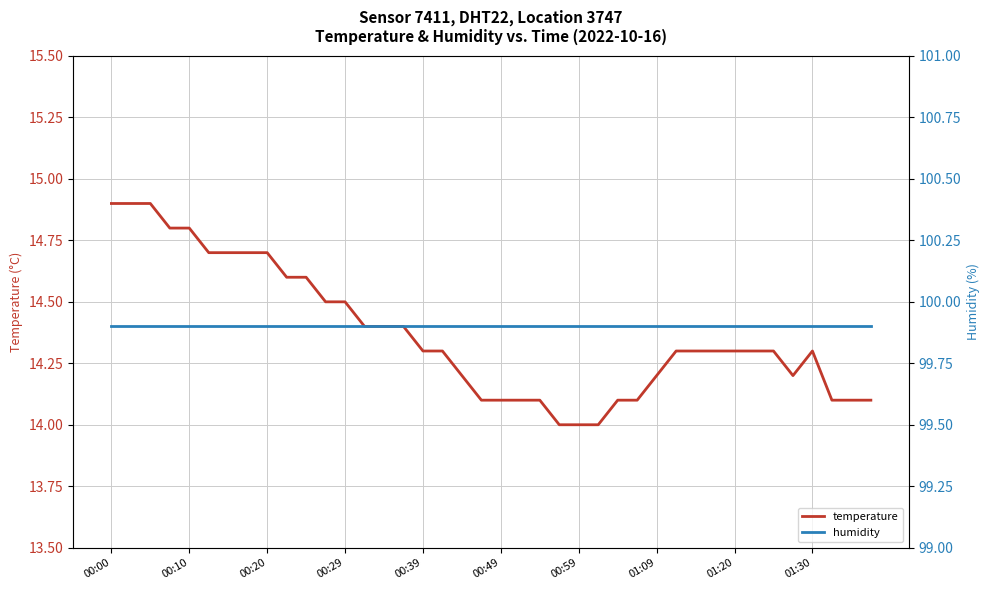

Reading left to right, list all the values displayed in this chart.

temperature: 14.9	14.9	14.9	14.8	14.8	14.7	14.7	14.7	14.7	14.6	14.6	14.5	14.5	14.4	14.4	14.4	14.3	14.3	14.2	14.1	14.1	14.1	14.1	14.0	14.0	14.0	14.1	14.1	14.2	14.3	14.3	14.3	14.3	14.3	14.3	14.2	14.3	14.1	14.1	14.1
humidity: 99.9	99.9	99.9	99.9	99.9	99.9	99.9	99.9	99.9	99.9	99.9	99.9	99.9	99.9	99.9	99.9	99.9	99.9	99.9	99.9	99.9	99.9	99.9	99.9	99.9	99.9	99.9	99.9	99.9	99.9	99.9	99.9	99.9	99.9	99.9	99.9	99.9	99.9	99.9	99.9